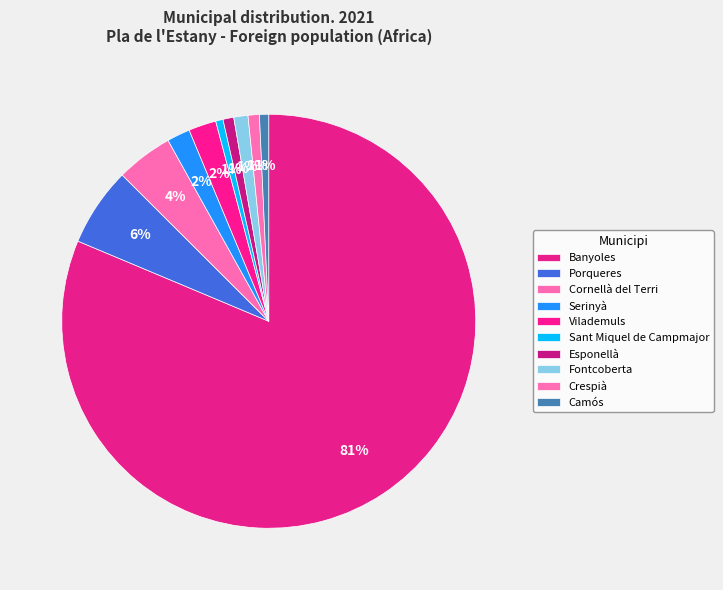

How many slices are in this pie chart?

10